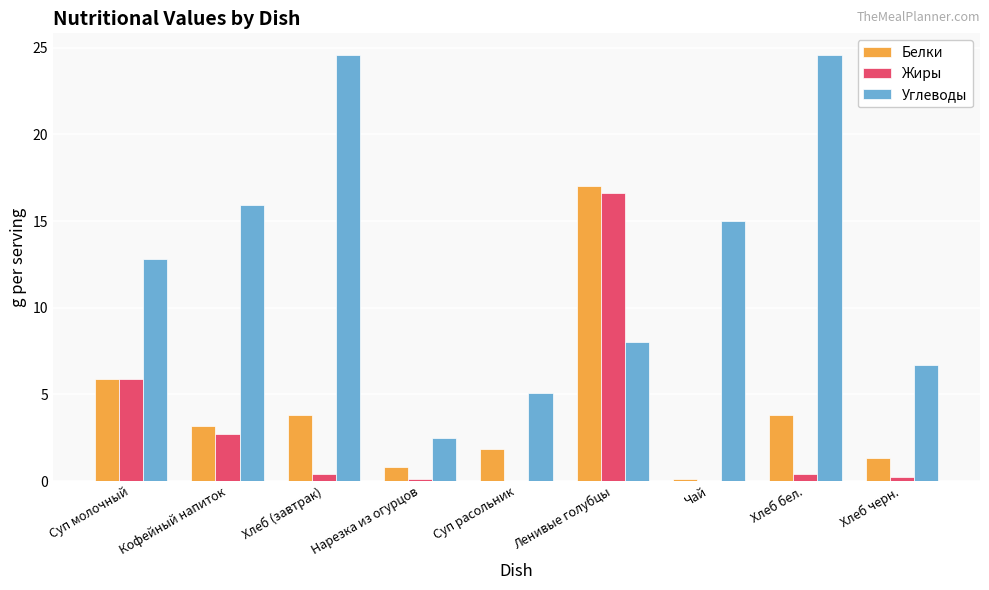

Where does the Углеводы series first go above 12?

Суп молочный